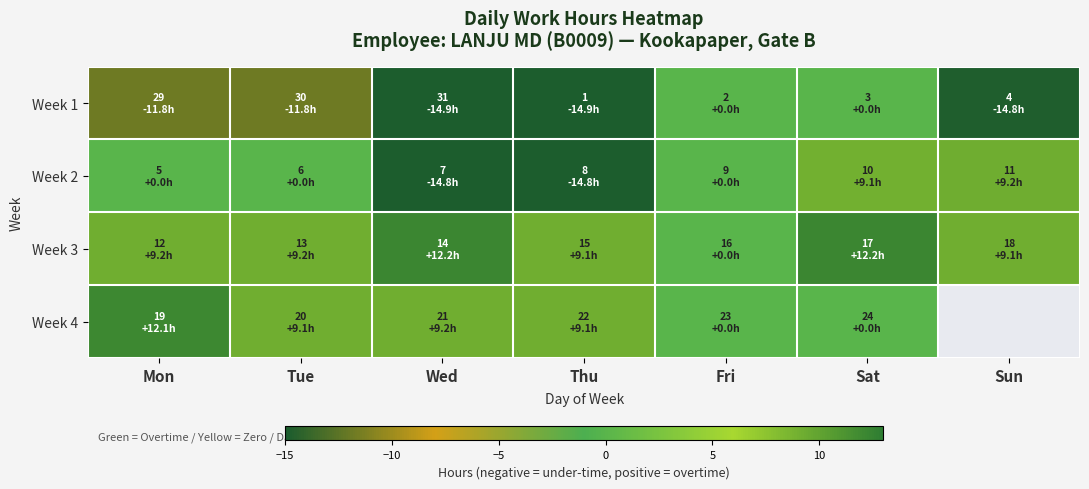

At which label does Week 4 first exceed 9?

Mon